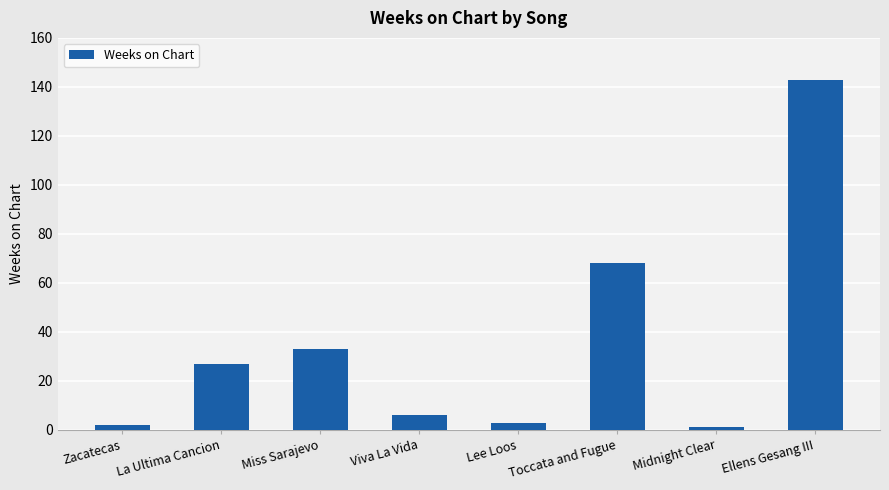

Reading left to right, extract all data points from this chart.

Zacatecas=2	La Ultima Cancion=27	Miss Sarajevo=33	Viva La Vida=6	Lee Loos=3	Toccata and Fugue=68	Midnight Clear=1	Ellens Gesang III=143